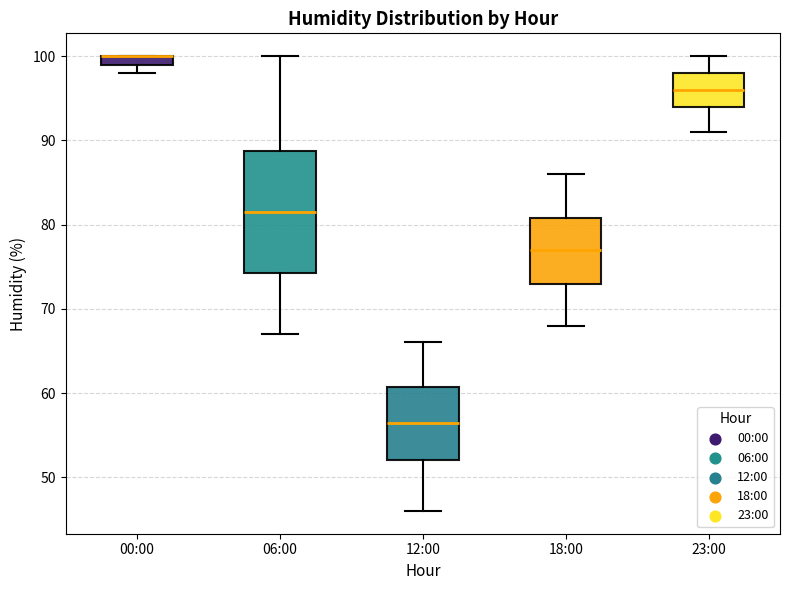

Where is the upper edge of the box for 00:00 on the y-axis? The values are not printed on the chart, so give them approximately, as read against the axis.

100